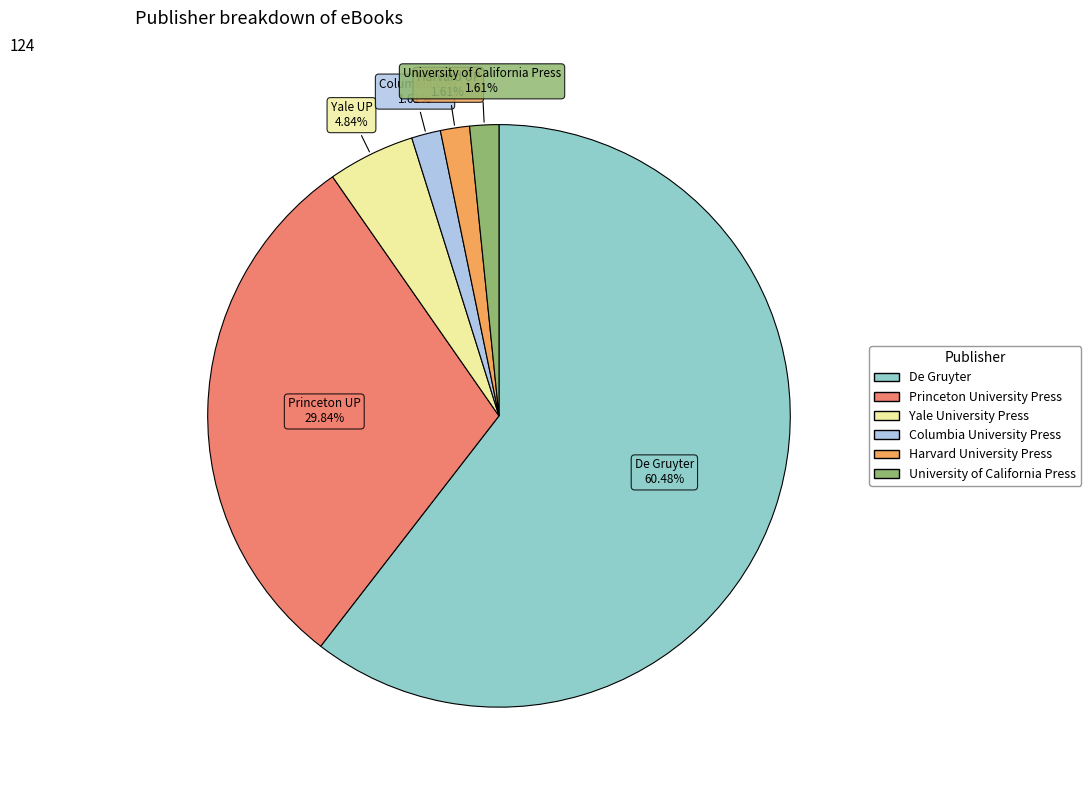

Is it true that Yale University Press is 5% of the pie?

True